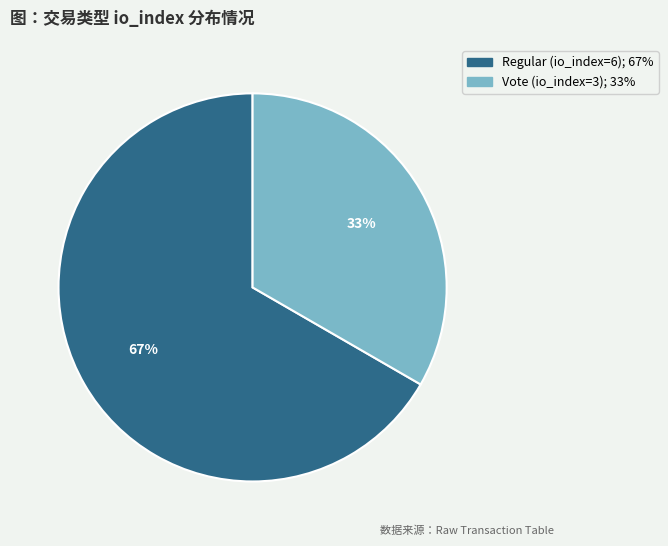

How many segments does this pie chart have?

2